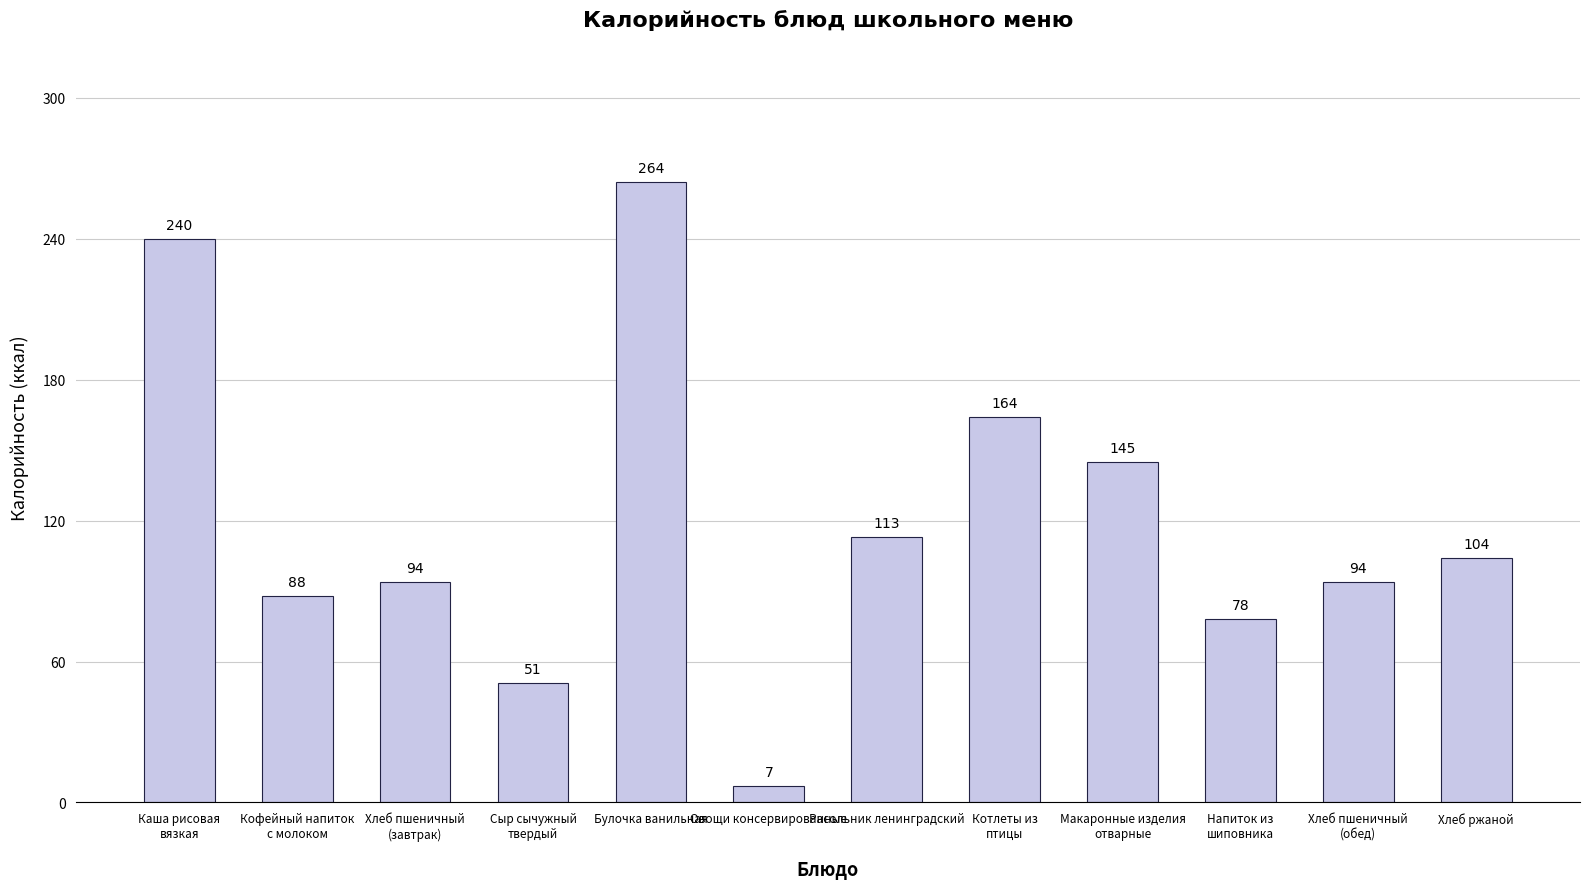

What is the label of the 7th bar from the left?

Расольник ленинградский